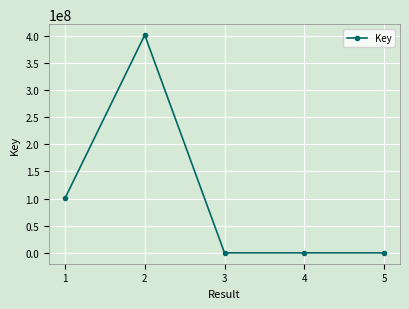

What is the average value?

100496734